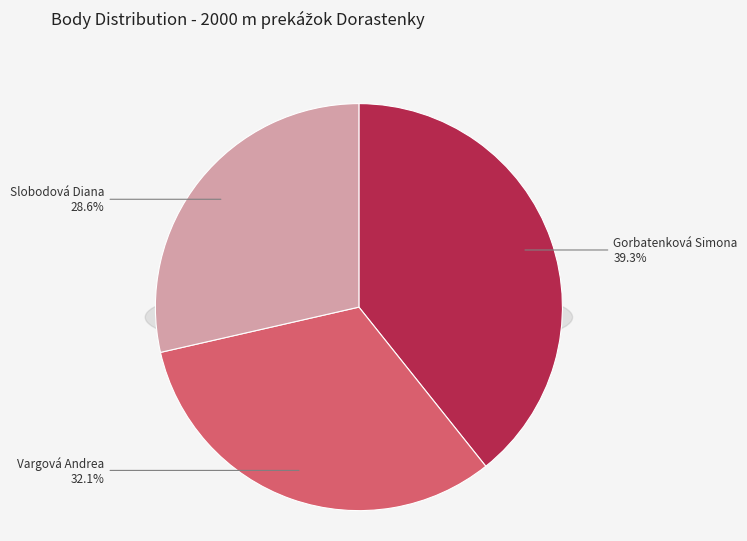

Which slice is the largest?

Gorbatenková Simona